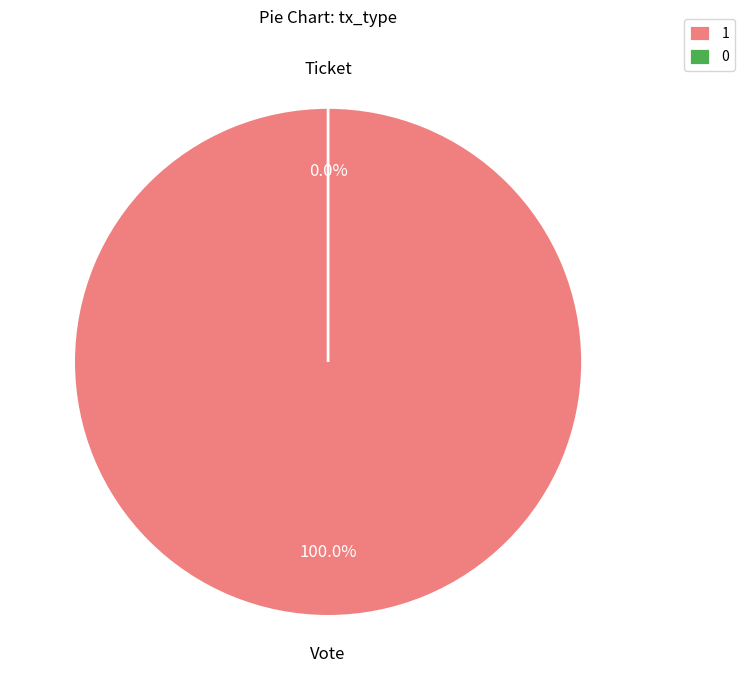

Count the number of slices in the pie.

2